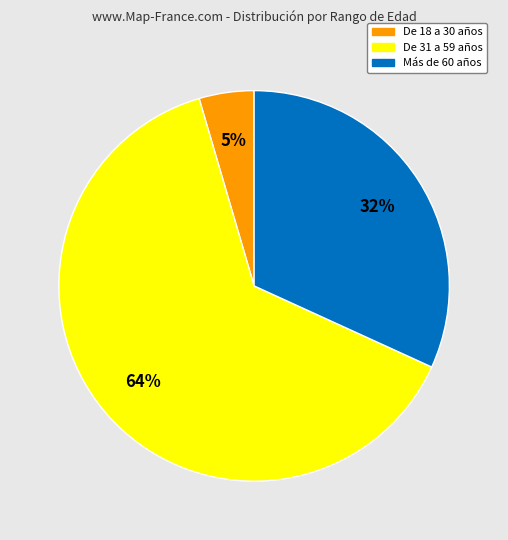

True or false: De 18 a 30 años accounts for 5% of the total.

True